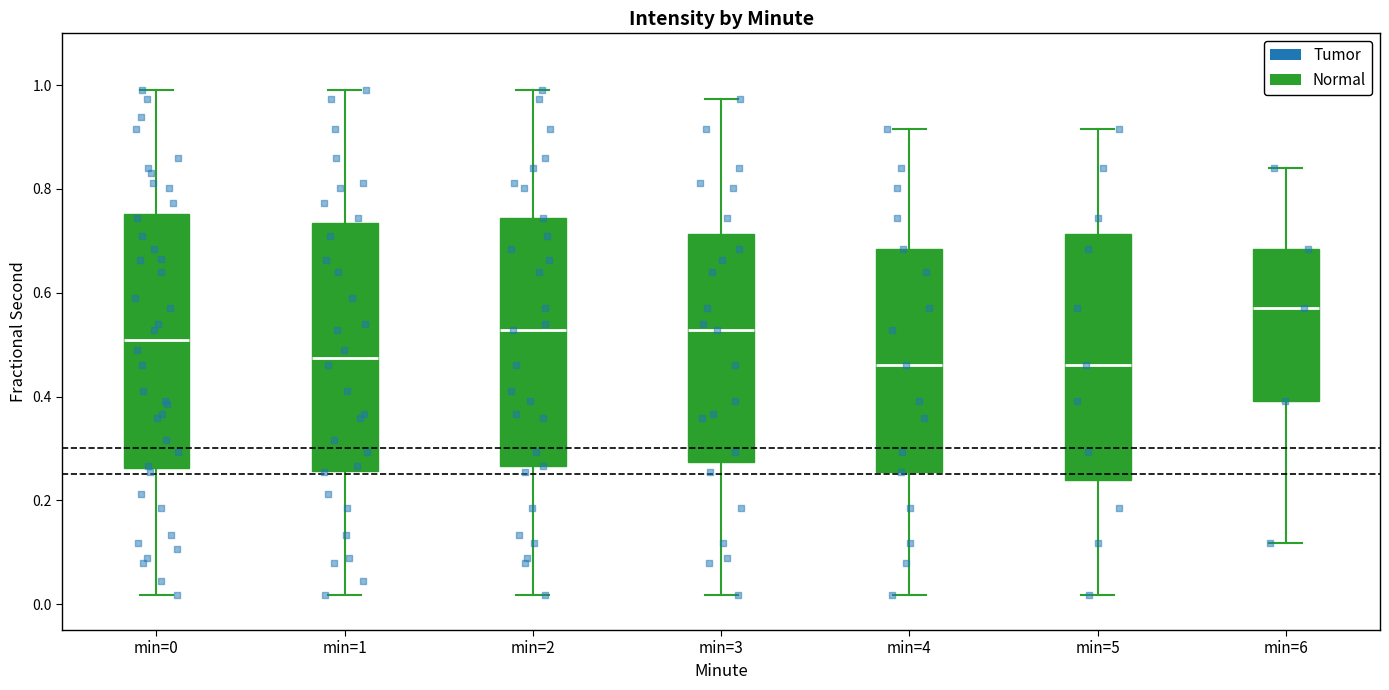

Where does the lower whisker of the box for min=4 end on the y-axis? The values are not printed on the chart, so give them approximately, as read against the axis.

0.02